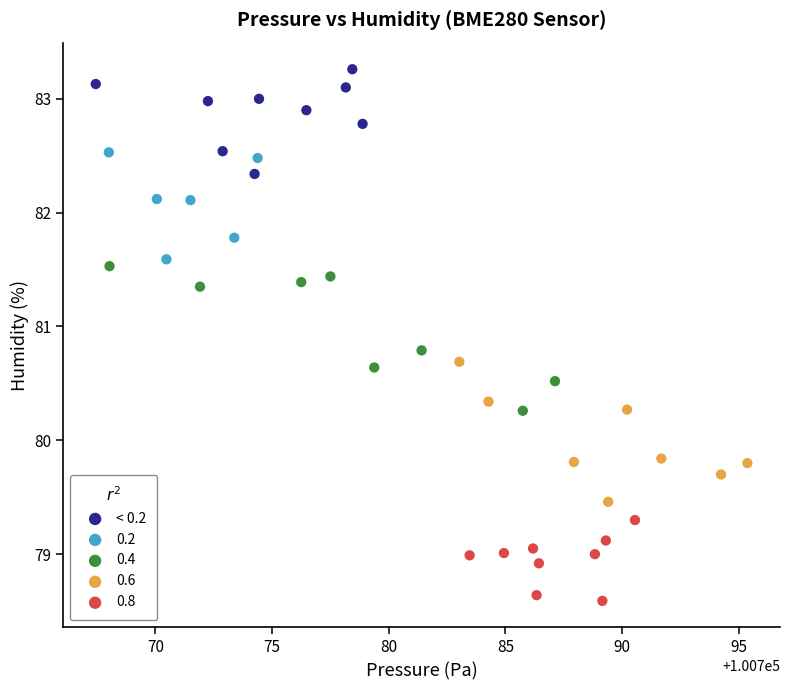

Which series contains the lowest Y value?

0.8